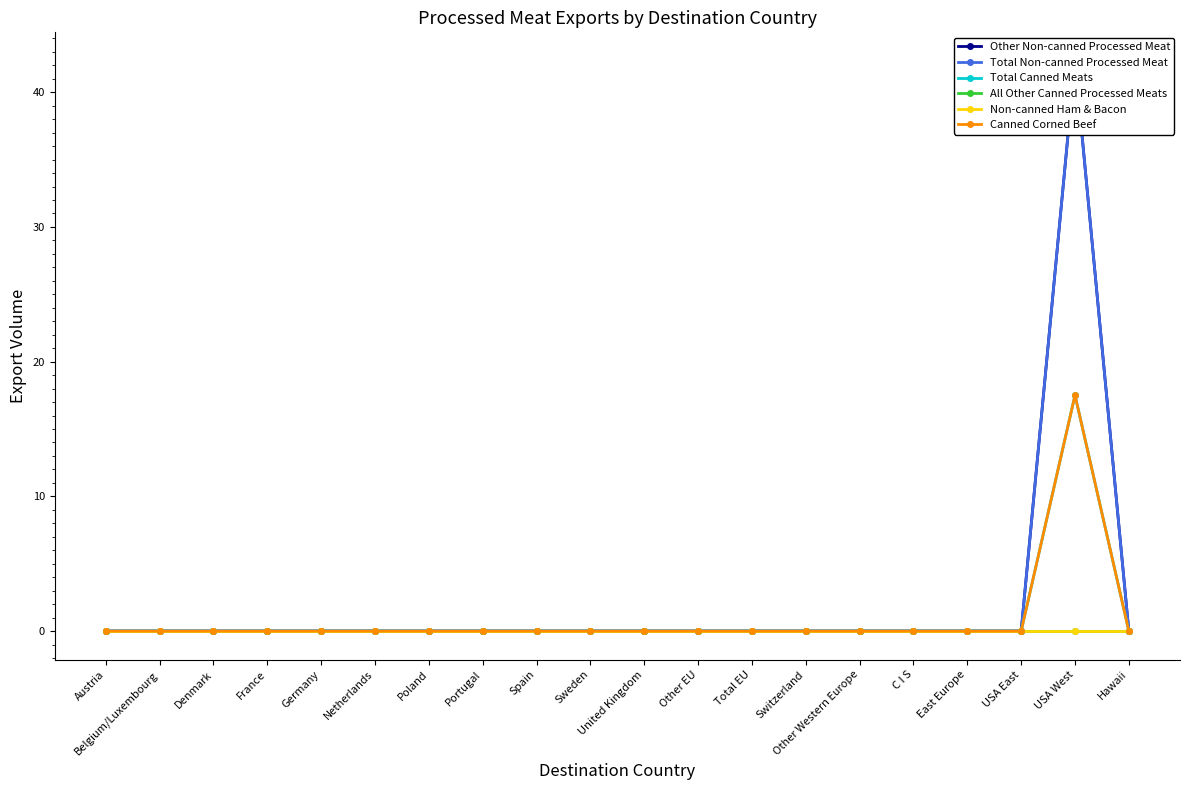

What position from the right is Sweden?

11